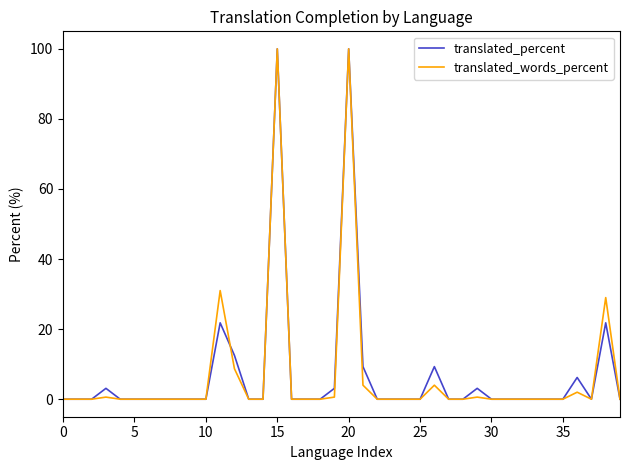

What is the maximum value shown in the chart?

100.0